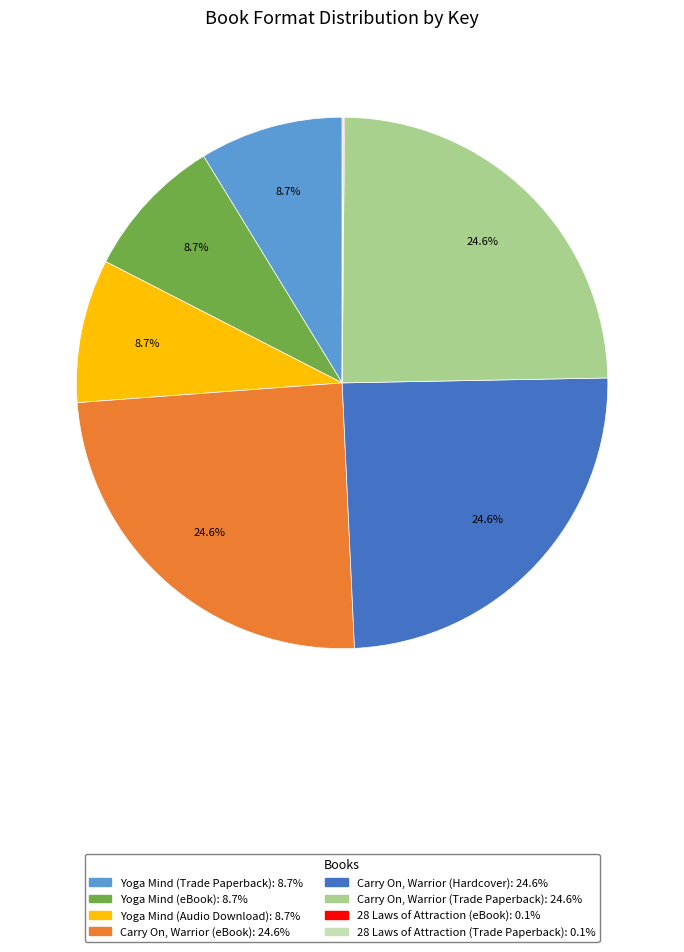

What percentage is NOT represented by Carry On, Warrior (eBook)?

75.4%